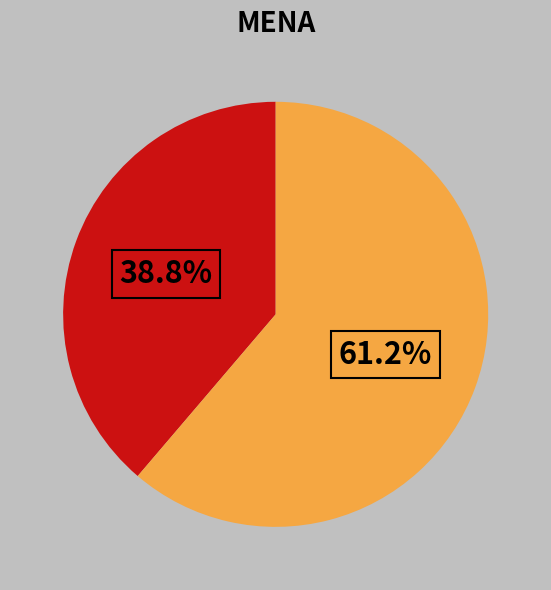

Is there a majority slice in this chart?

Yes